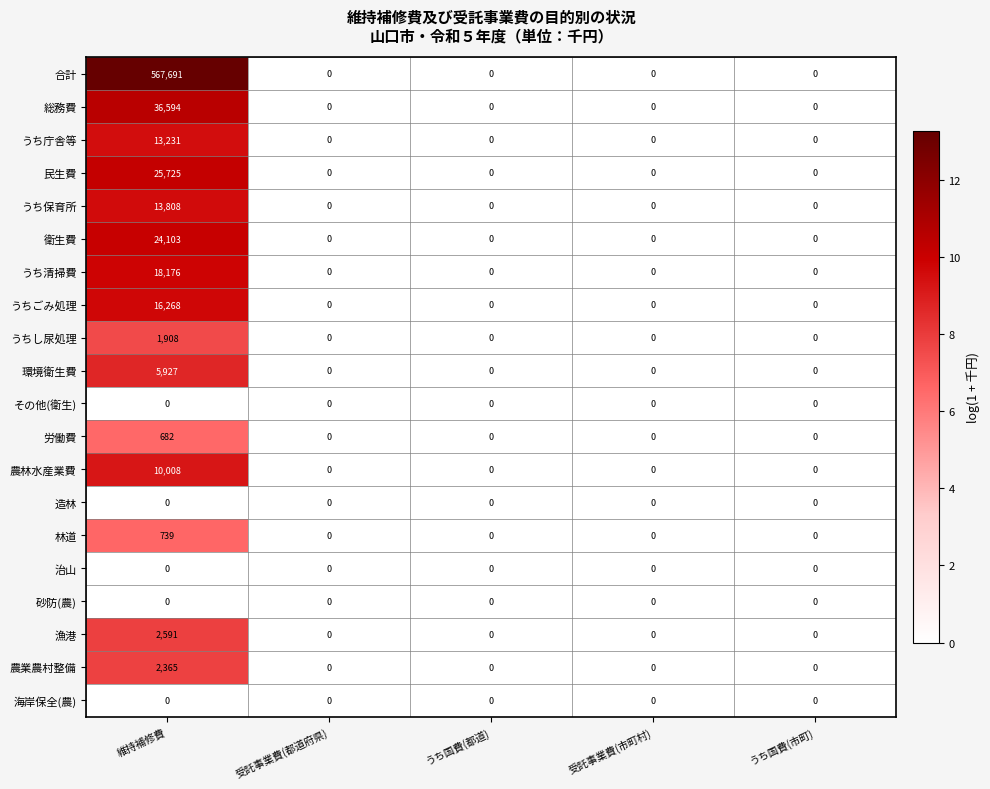

What is the difference between the maximum and second lowest values in the 合計 series?

567691